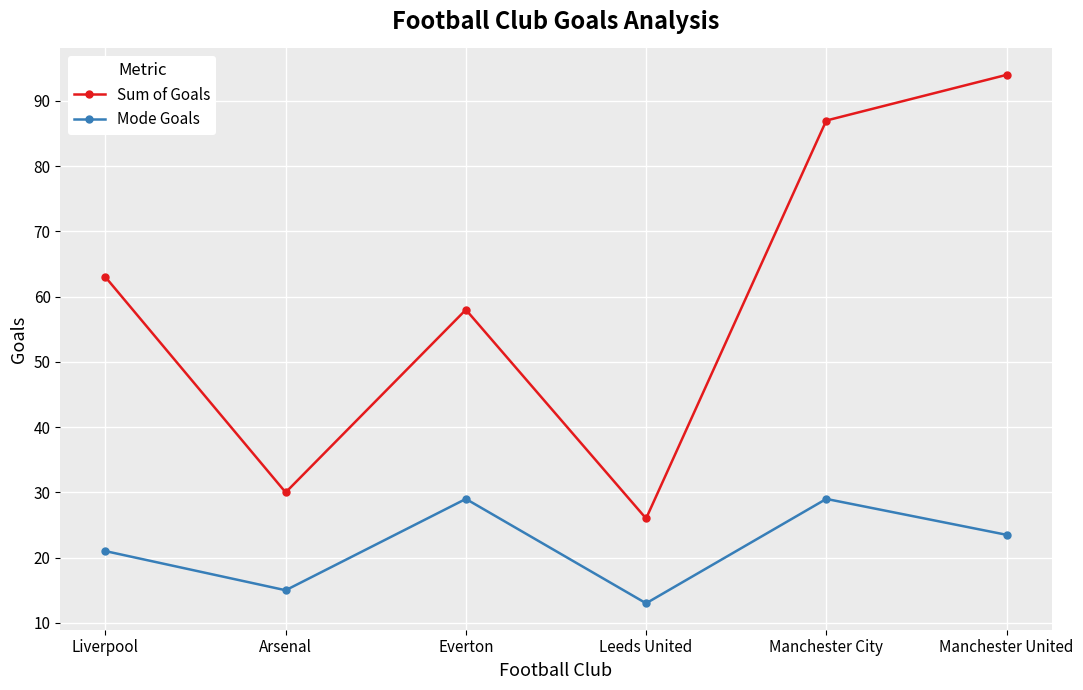

Which series has the largest total across all categories?

Sum of Goals